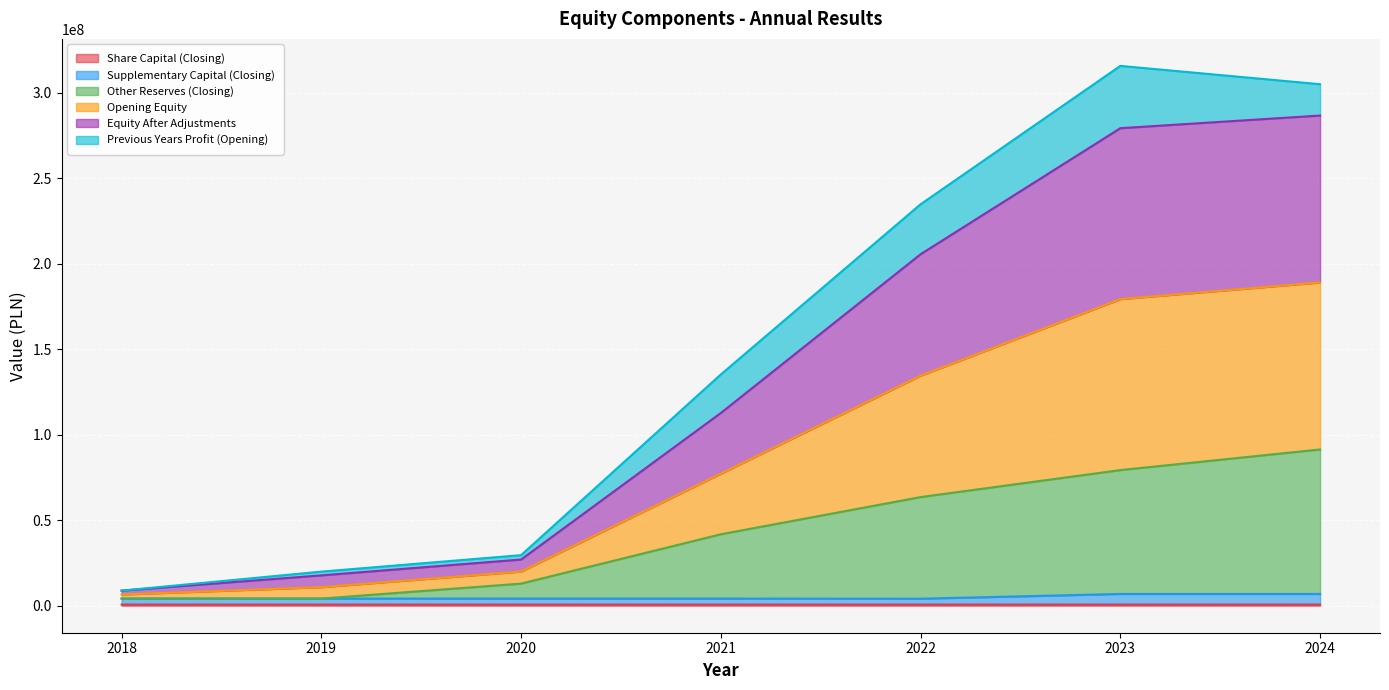

Between 2021 and 2024, which is larger?

2024